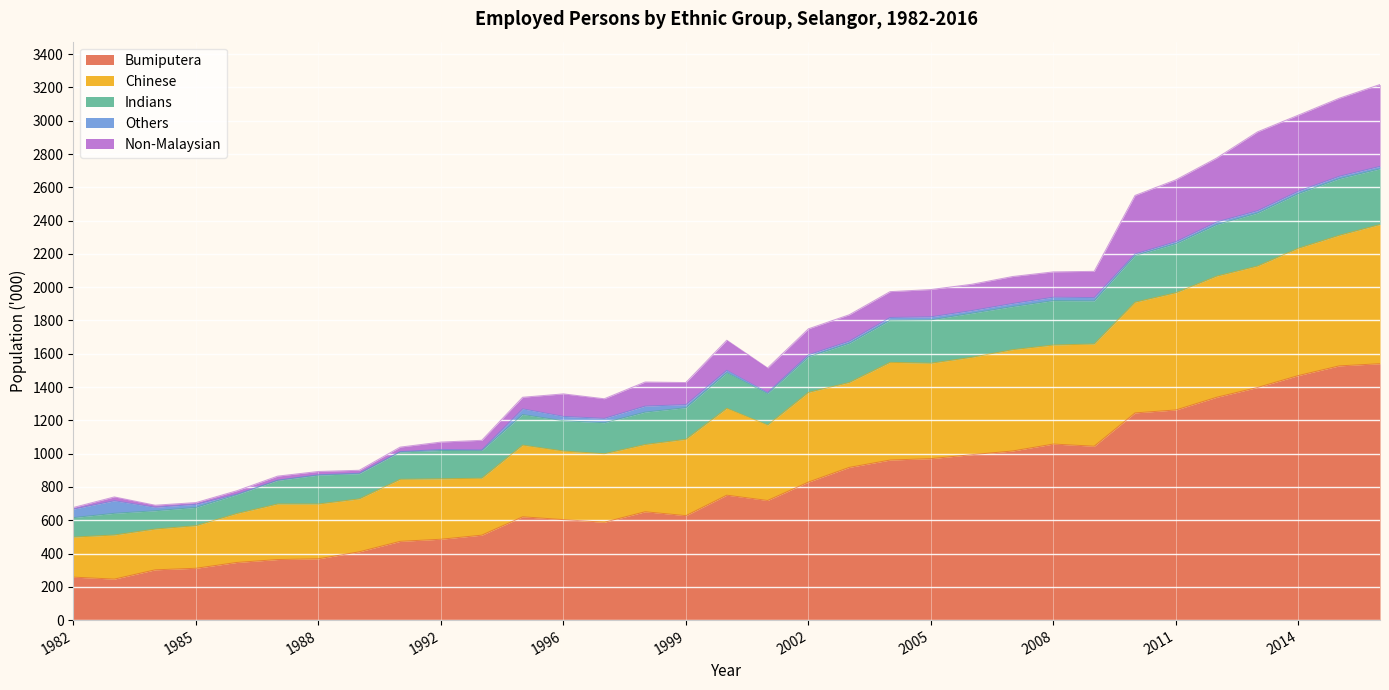

What are all the series names shown in the legend?

Bumiputera, Chinese, Indians, Others, Non-Malaysian